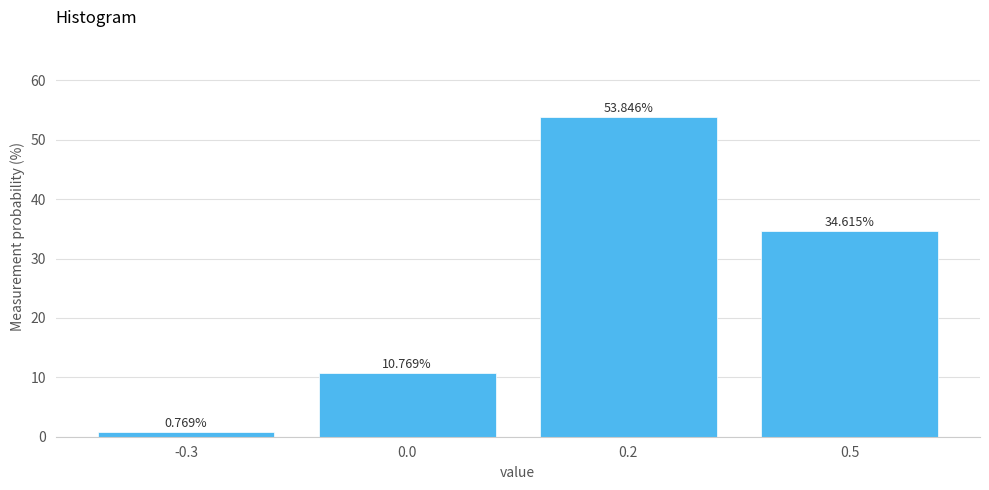

What is the change in value from -0.3 to 0.5?

+33.8